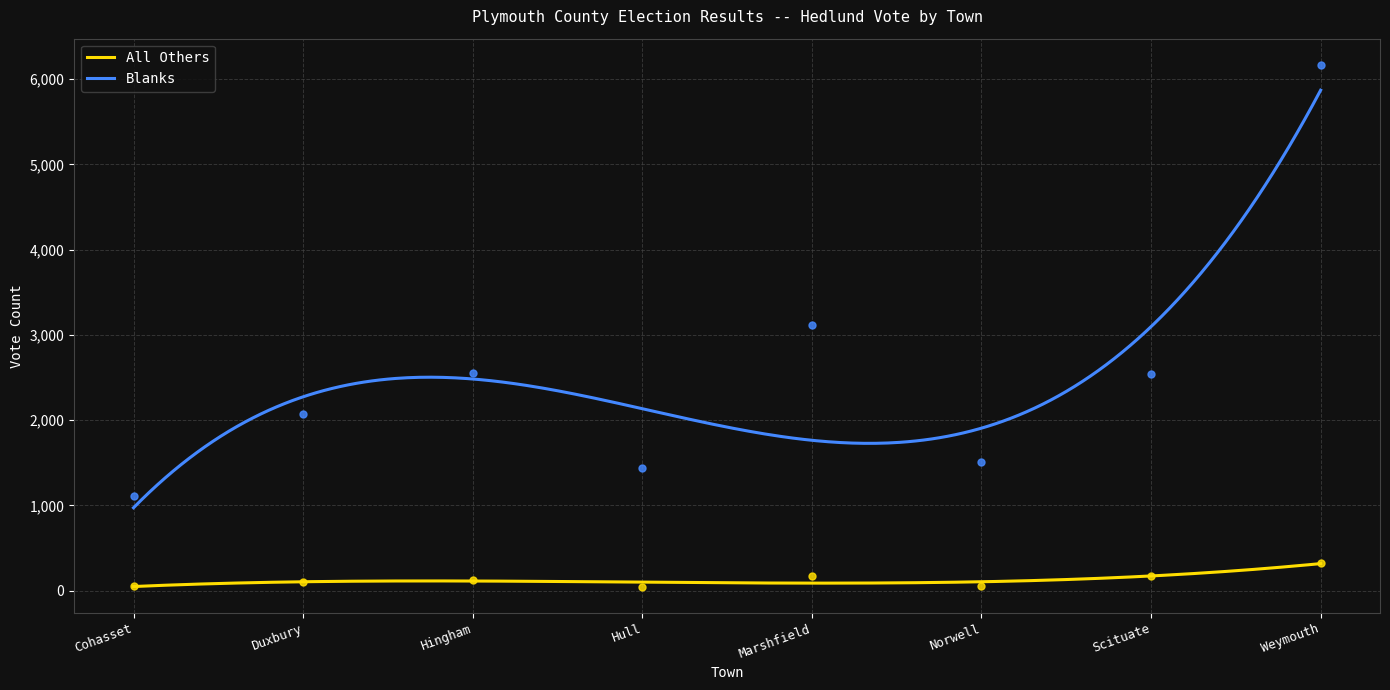

Which series has the widest spread of Y values?

Blanks